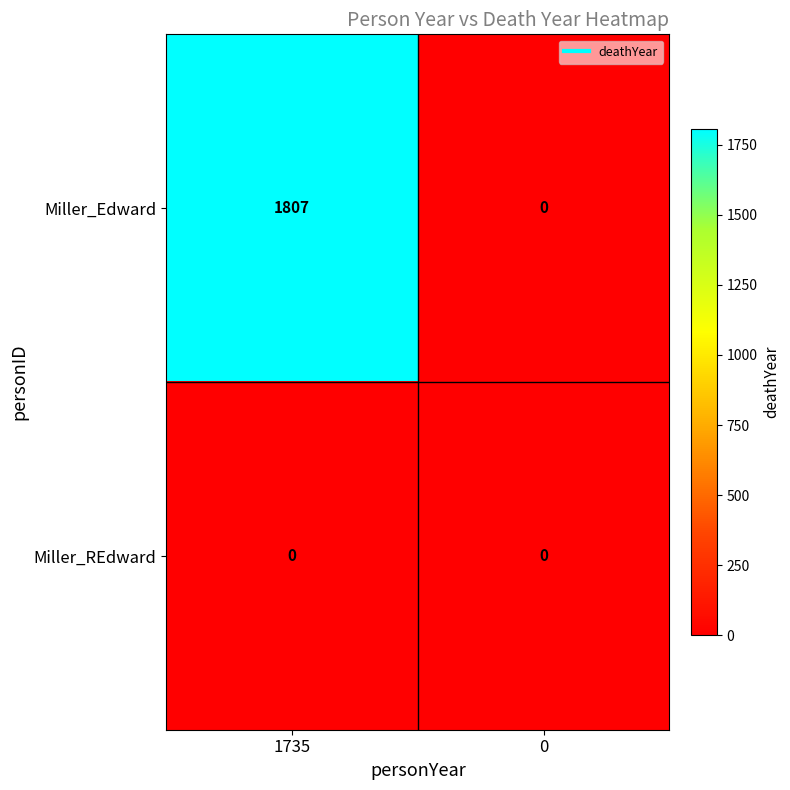

At how many categories does at least one series exceed 282?

1